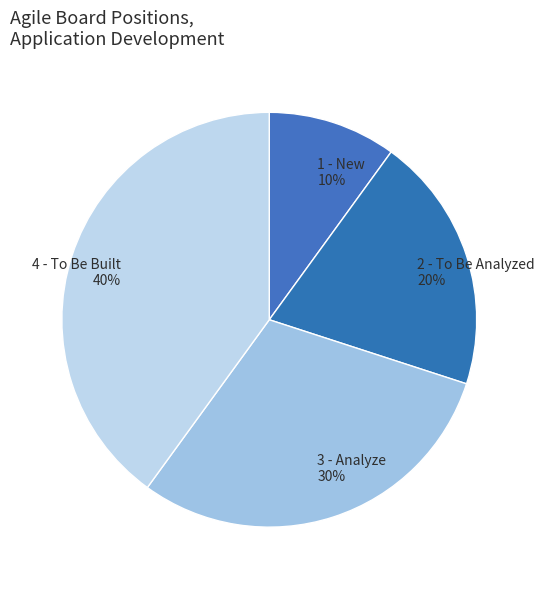

Count the number of slices in the pie.

4